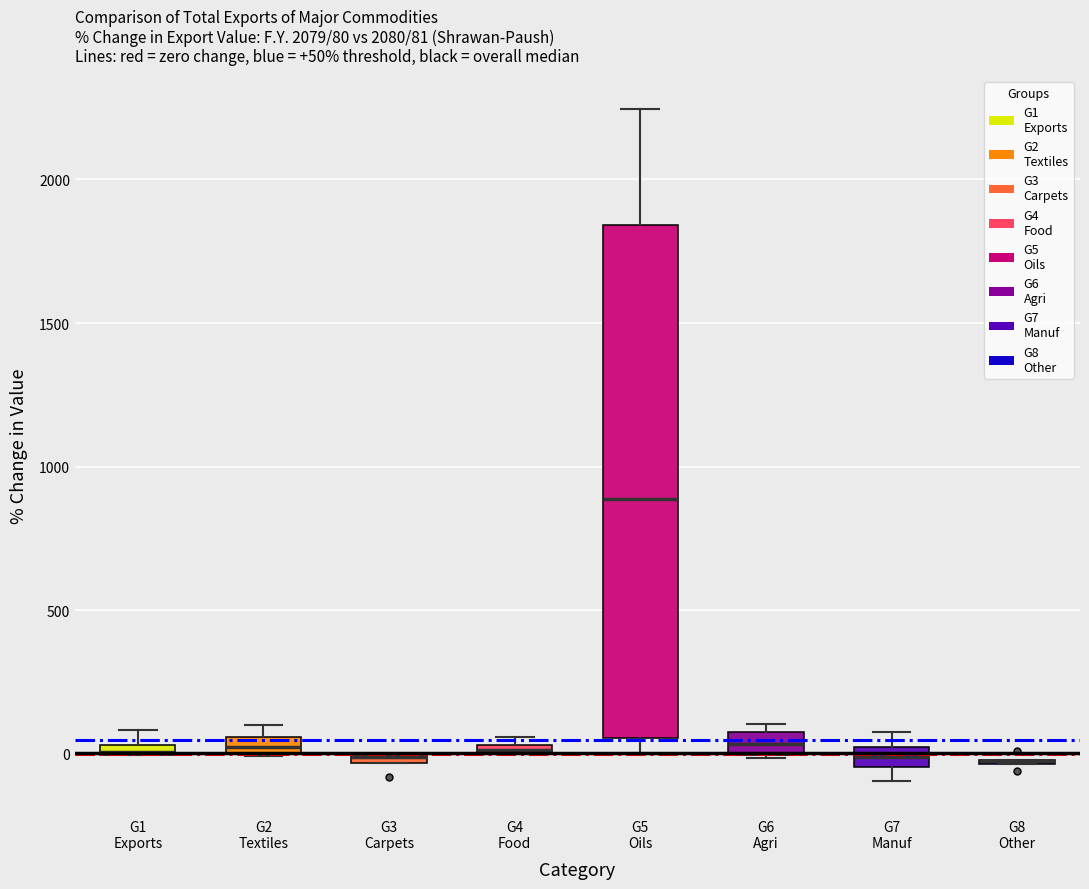

Which box is the tallest, from its lower edge to its upper edge?

G5 Oils